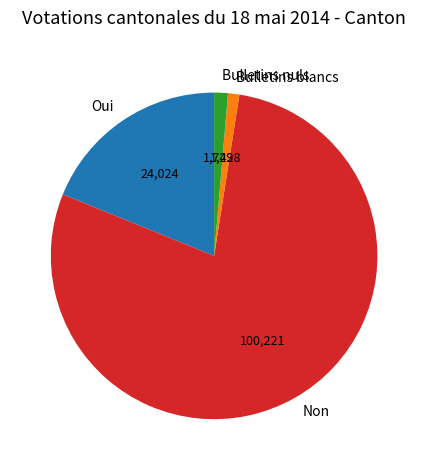

Which has a higher value, Oui or Bulletins blancs?

Oui